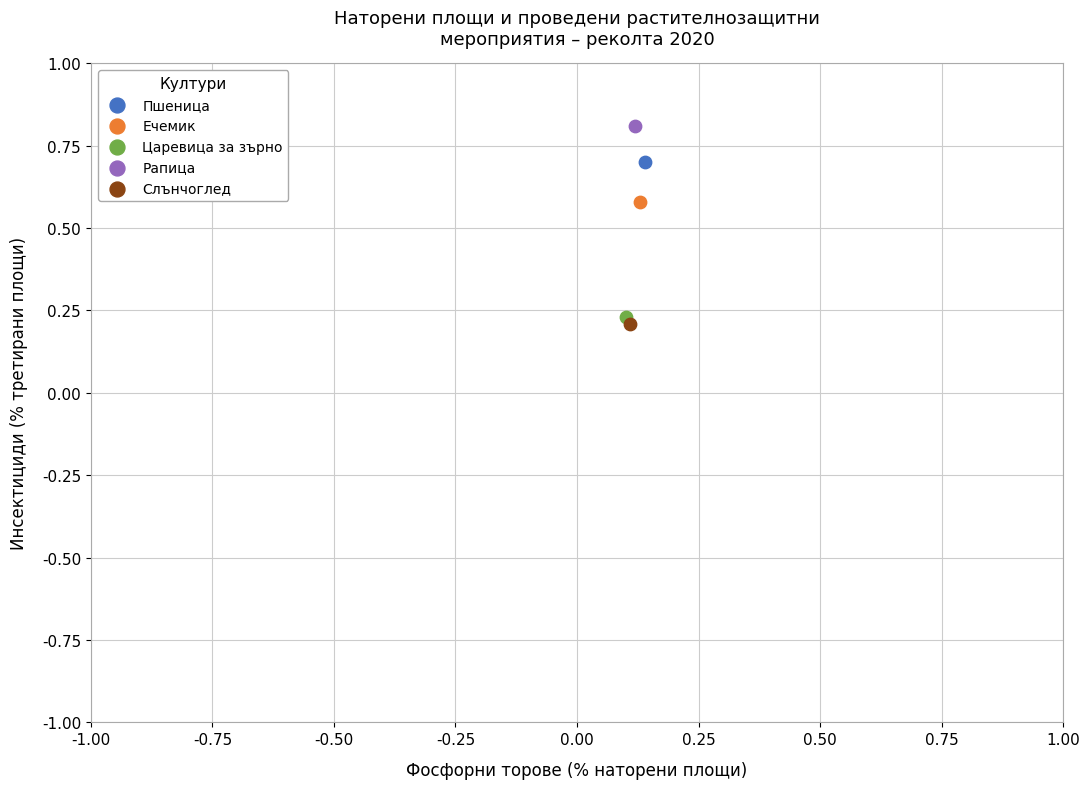

What are all the series names shown in the legend?

Пшеница, Ечемик, Царевица за зърно, Рапица, Слънчоглед